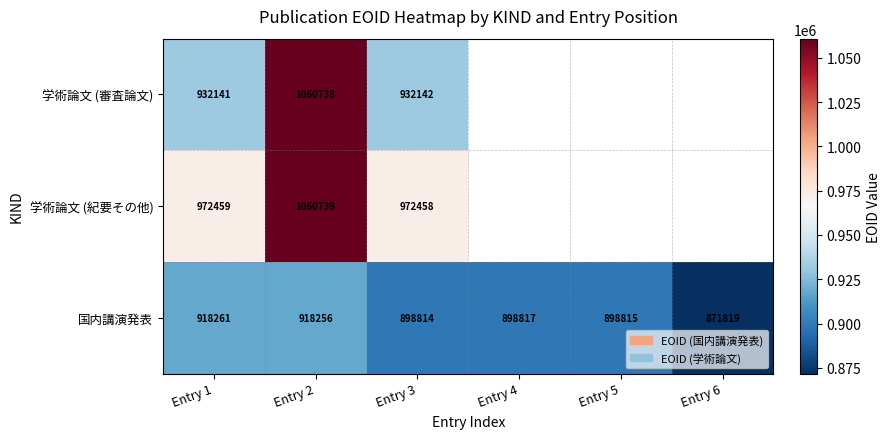

Rank the categories by 国内講演発表 value from lowest to highest.

Entry 6, Entry 3, Entry 5, Entry 4, Entry 2, Entry 1